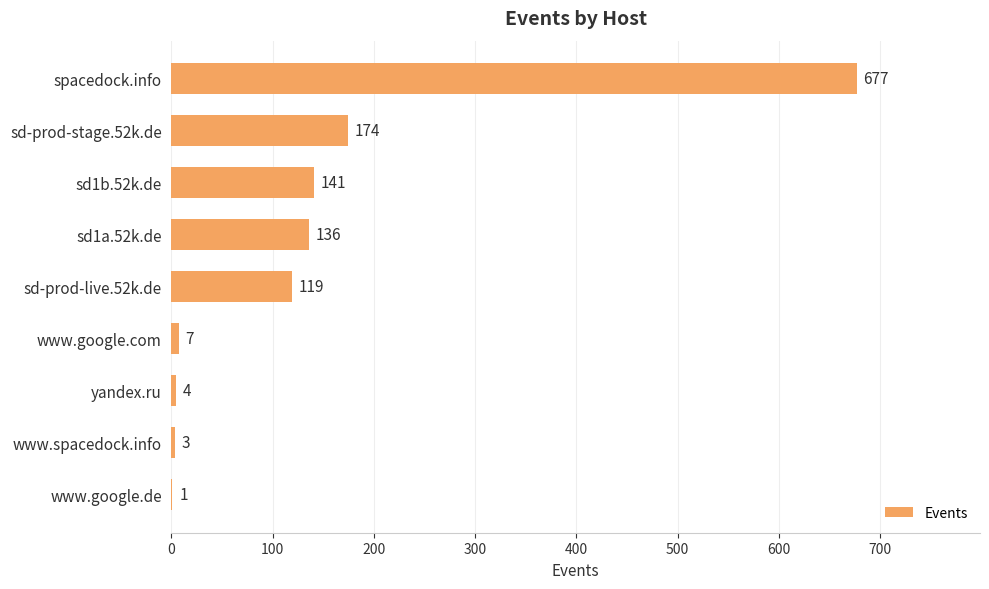

How many data points does each series have?

9